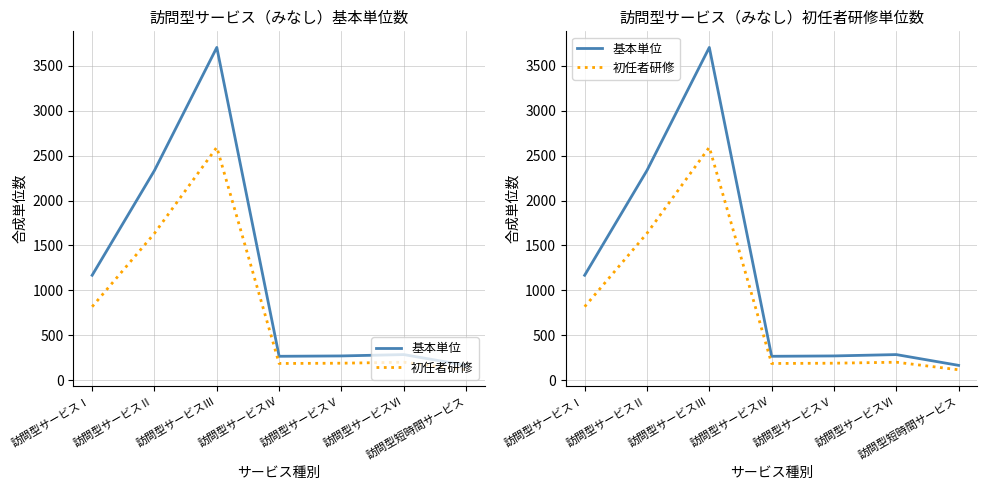

Is it true that 初任者研修 equals 3632 at 訪問型サービスⅢ?

False